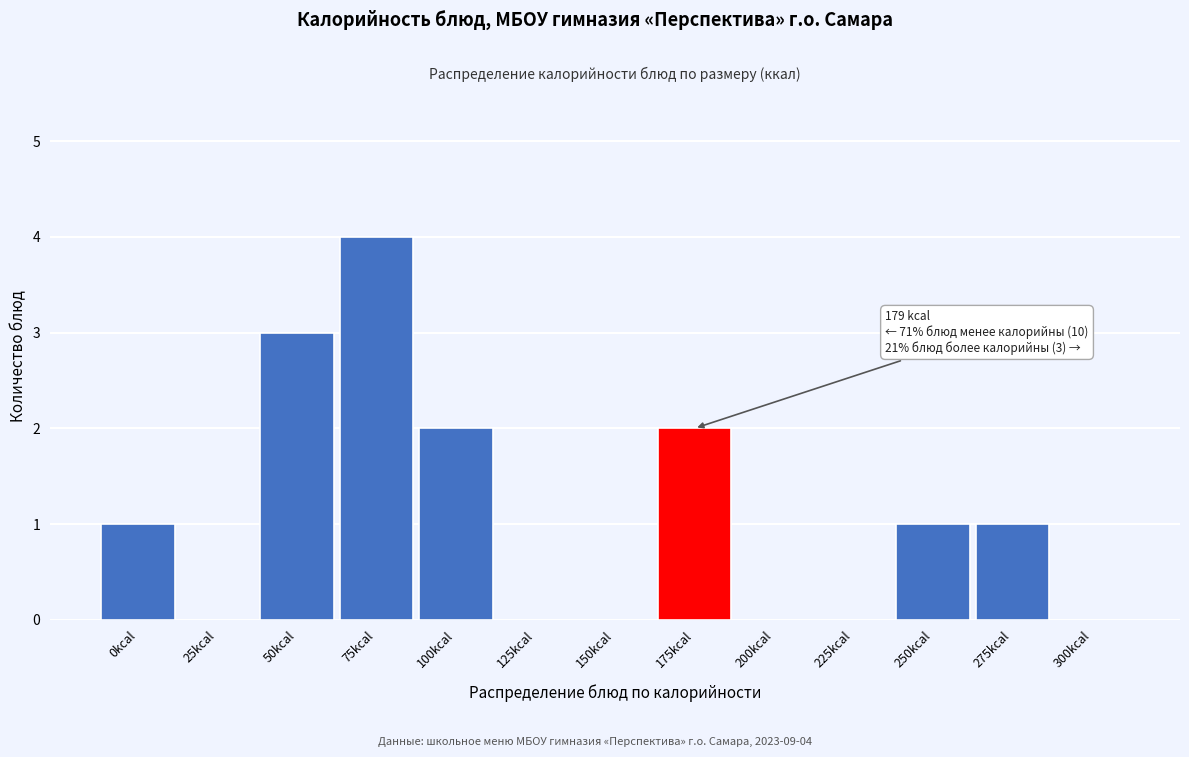

Reading right to left, transcribe all the data shown in this chart.

300kcal=0	275kcal=1	250kcal=1	225kcal=0	200kcal=0	175kcal=2	150kcal=0	125kcal=0	100kcal=2	75kcal=4	50kcal=3	25kcal=0	0kcal=1